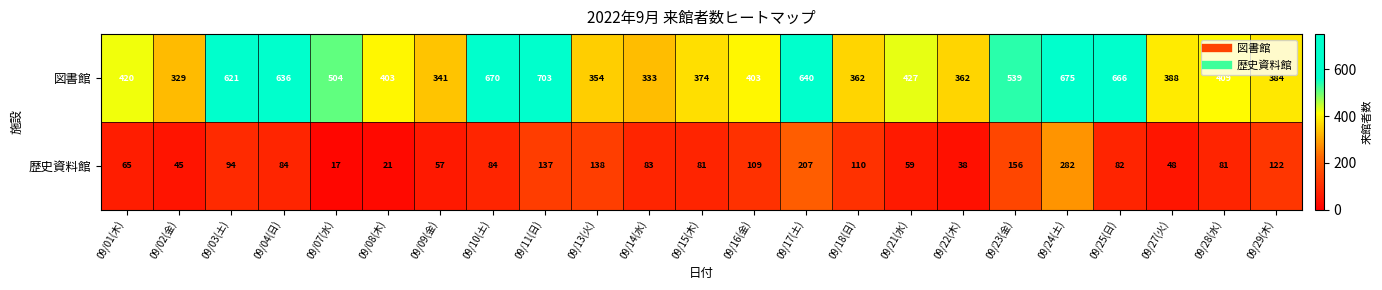

Which series changed the most between 09/21(水) and 09/28(水)?

歴史資料館